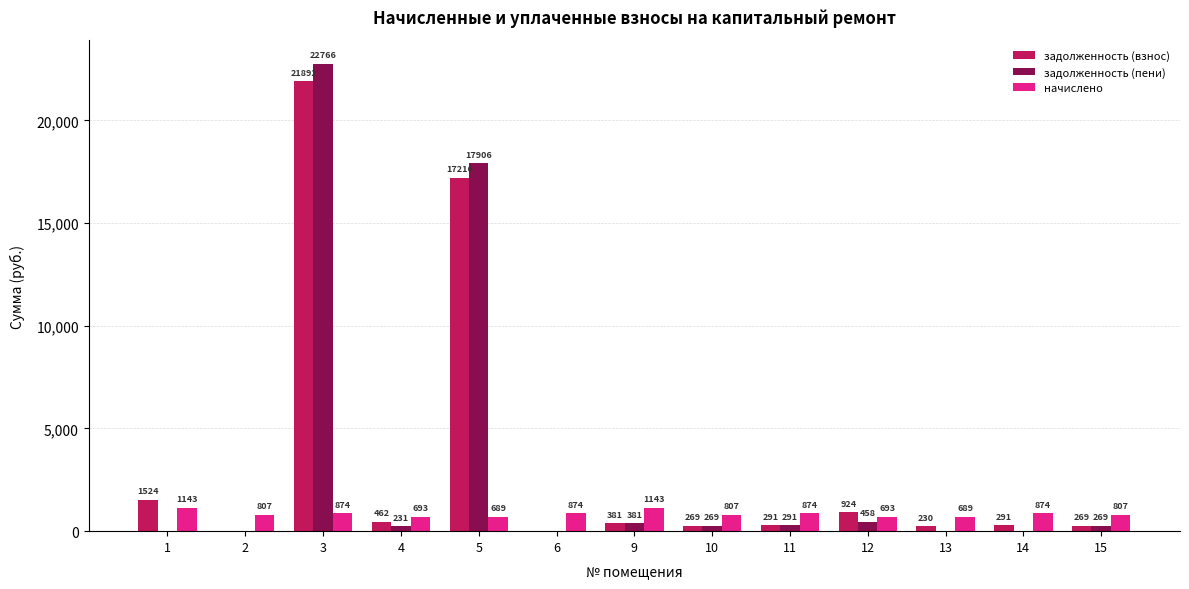

Is it true that задолженность (пени) equals 458.1 at 12?

True